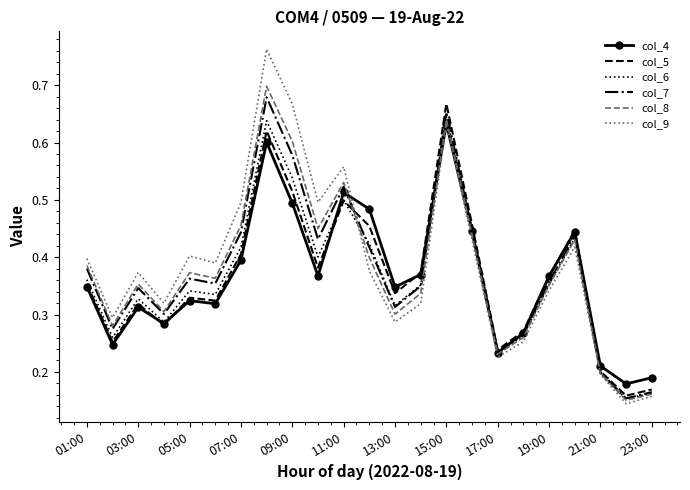

Which series has the largest range (max minus min)?

col_9